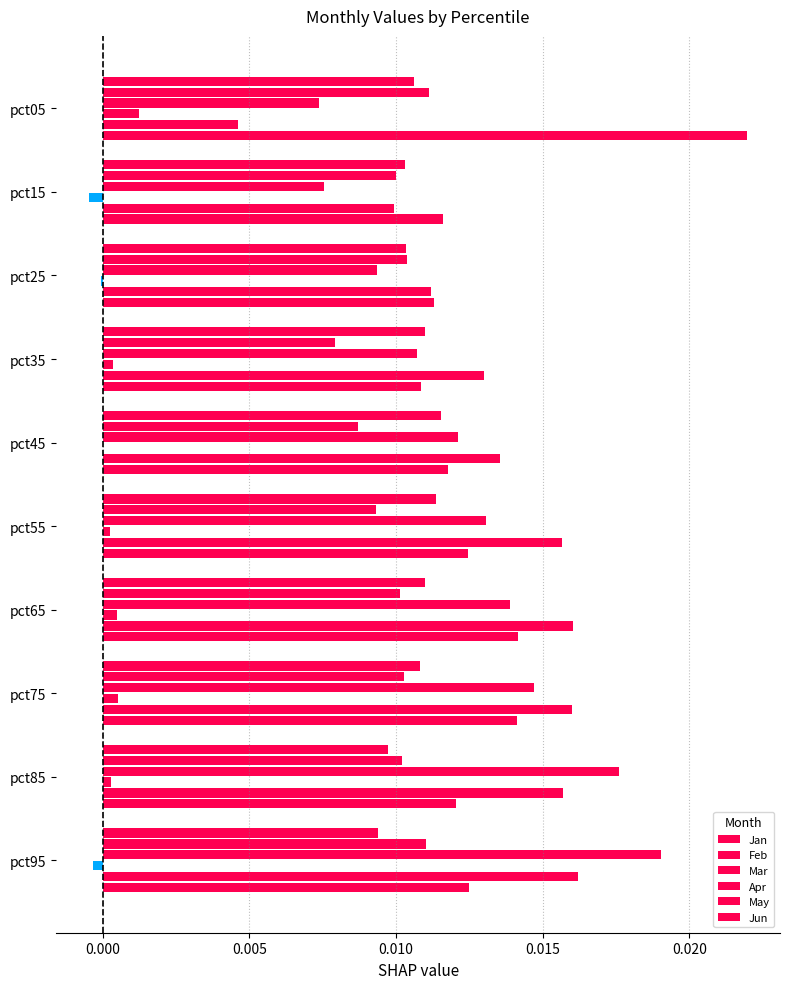

How many distinct data groups are displayed?

6